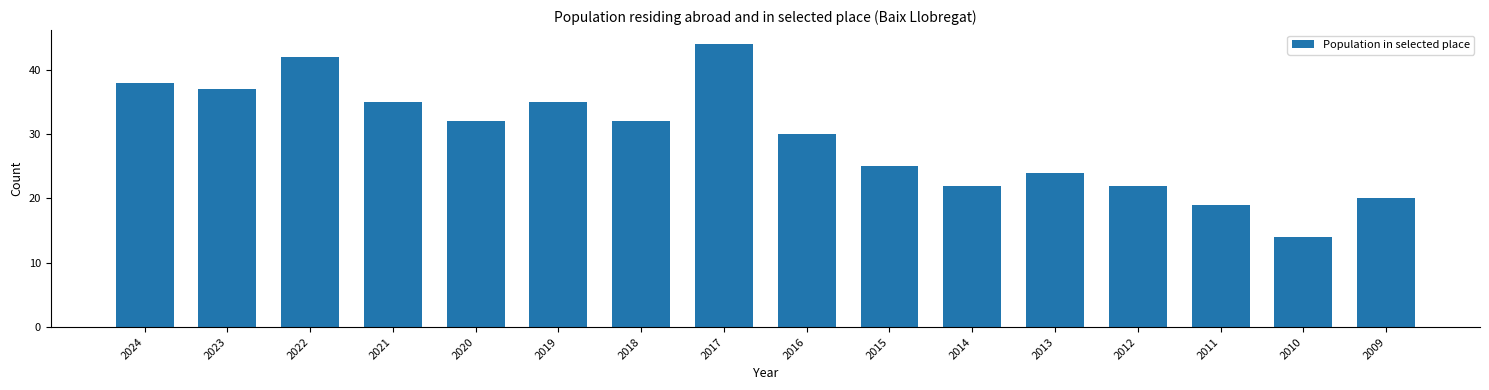

How many data points are less than 32?

8